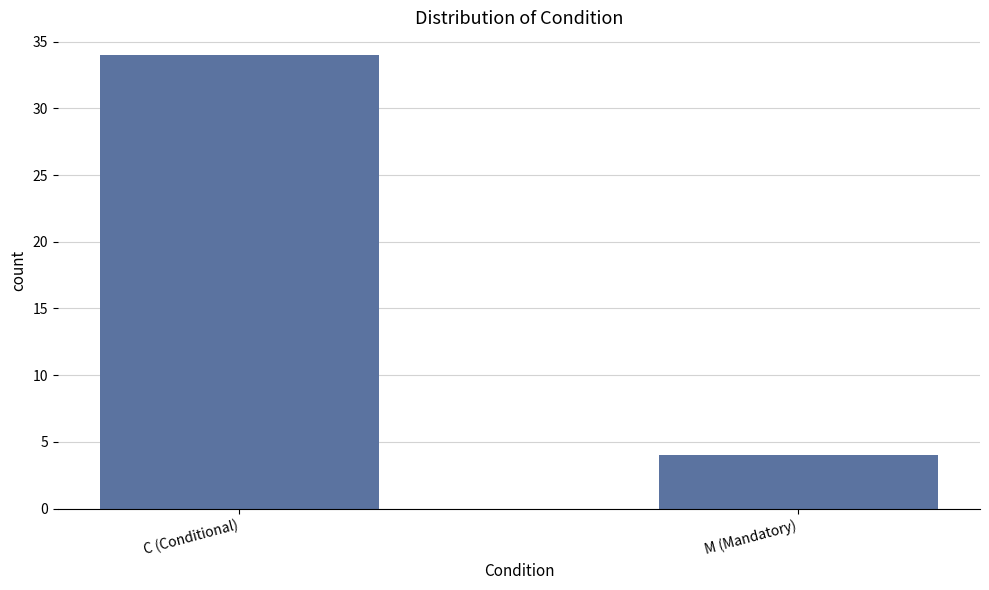

What is the label of the 2nd bar from the left?

M (Mandatory)